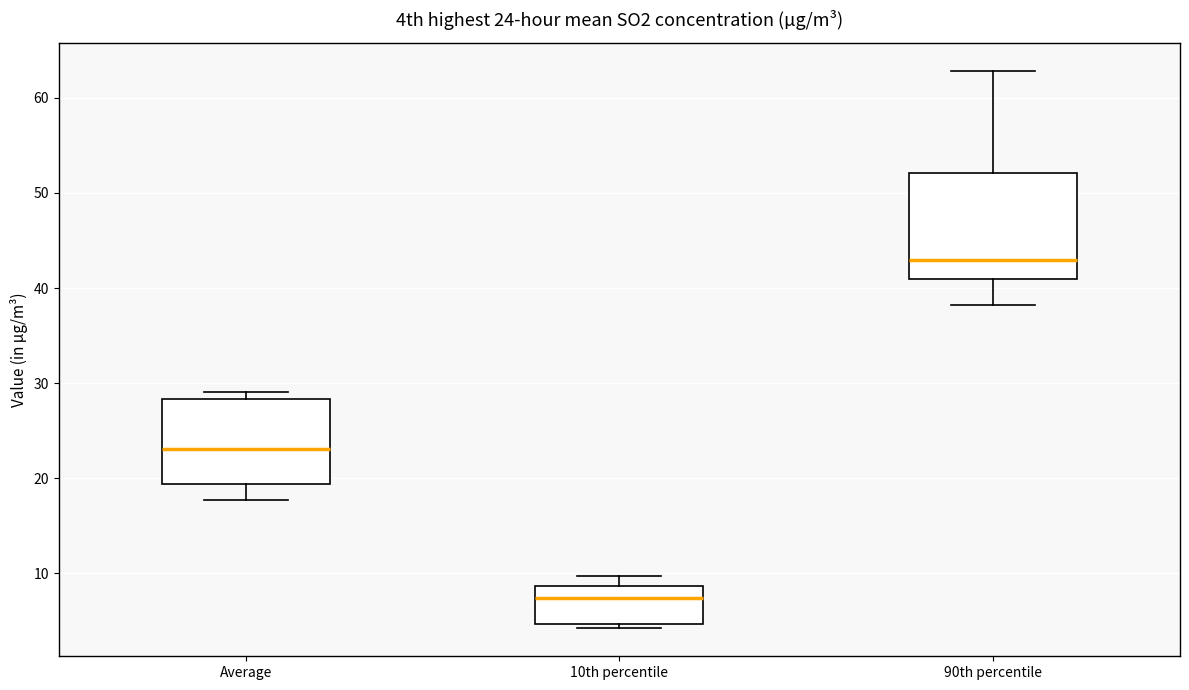

Which box is the tallest, from its lower edge to its upper edge?

90th percentile